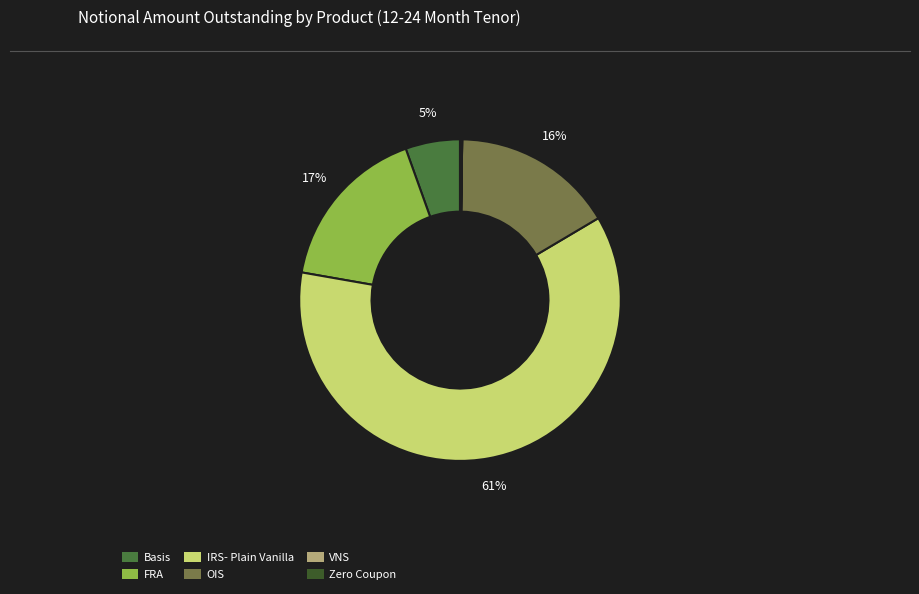

To the nearest percent, what portion does FRA represent?

17%